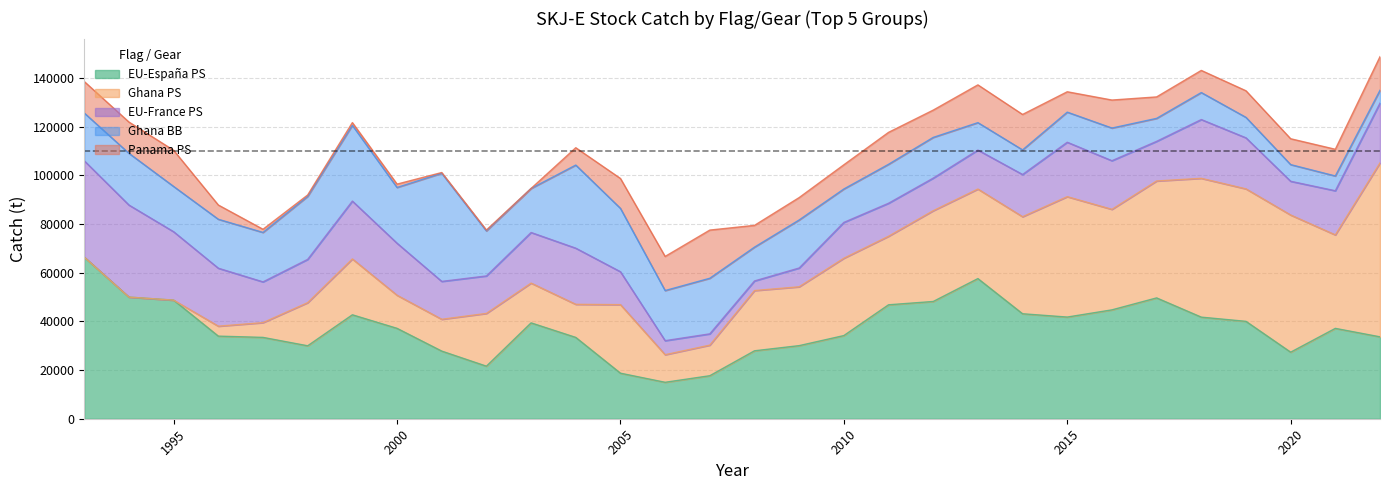

Where does the EU-France PS series first go above 17790?

1993